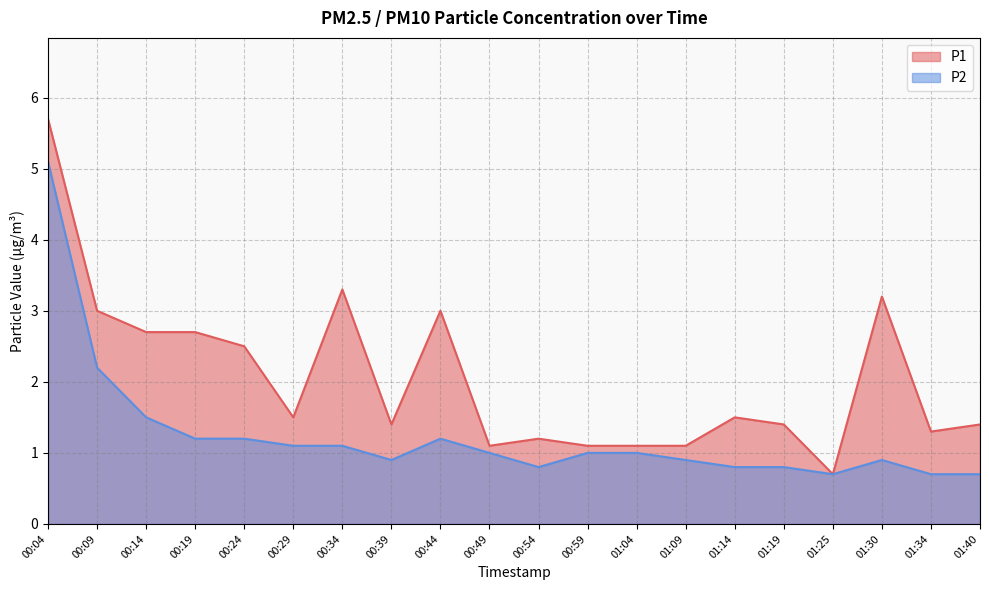

What is the spread (max minus min) of values at 00:54?

0.4